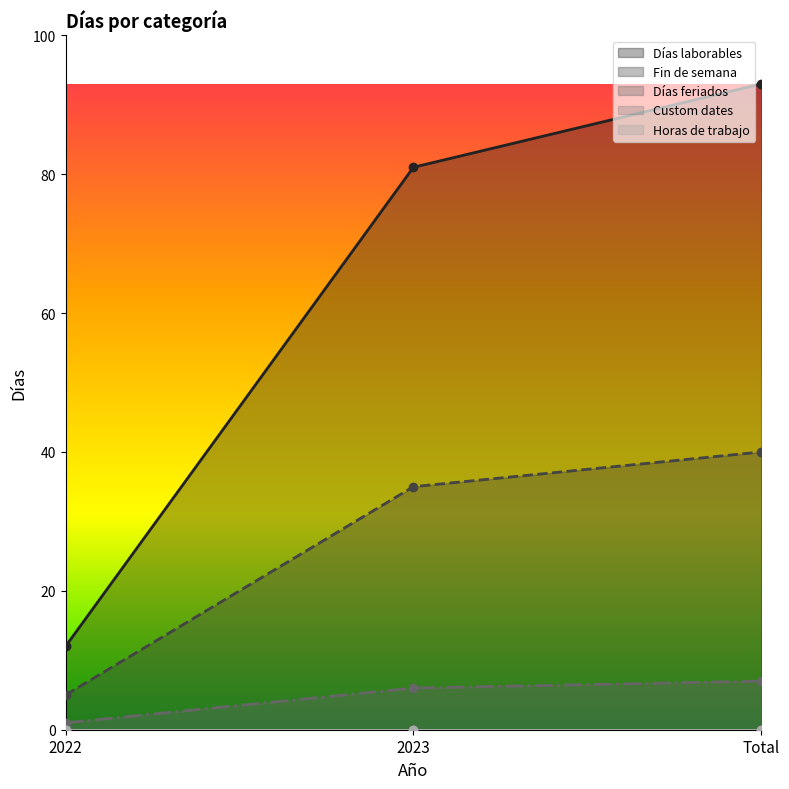

True or false: Días feriados has a value of 6 at 2023.

True